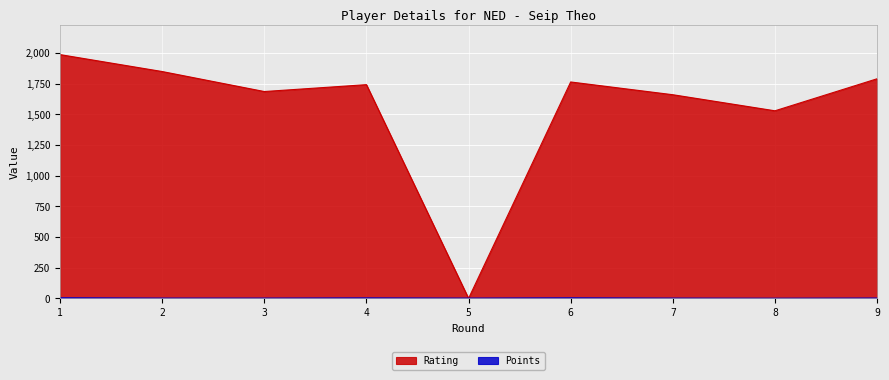

Reading left to right, transcribe all the data shown in this chart.

Rating: 1=1987.0	2=1849.0	3=1686.0	4=1742.0	5=0.0	6=1764.0	7=1660.0	8=1529.0	9=1790.0
Points: 1=5.0	2=2.5	3=2.5	4=4.0	5=2.5	6=4.5	7=2.5	8=1.5	9=3.0